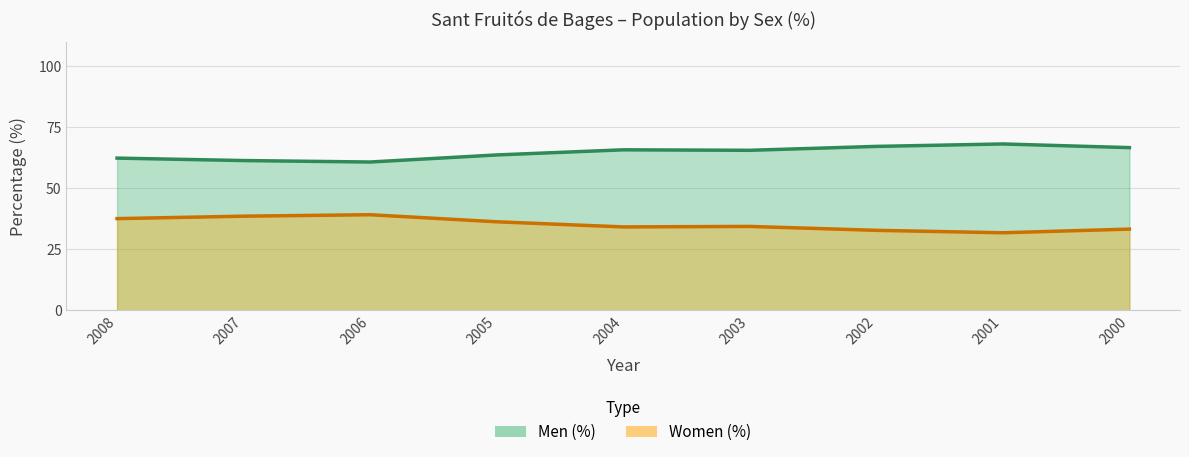

What is the greatest value displayed?

68.2